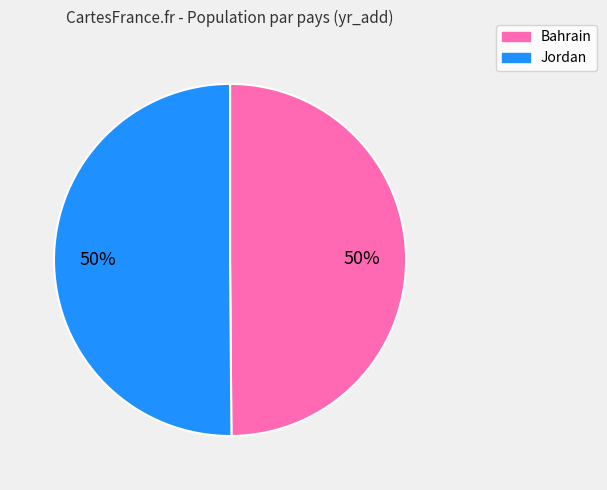

To the nearest percent, what portion does Bahrain represent?

50%